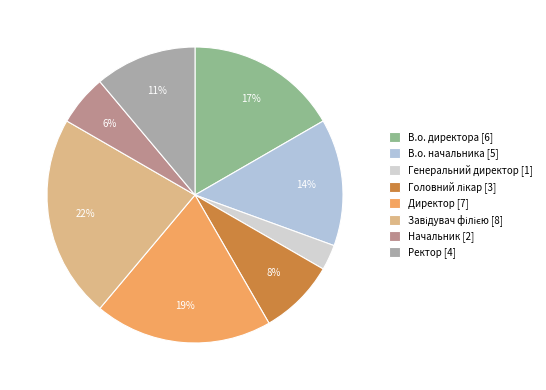

To the nearest percent, what is the difference between the largest and smallest slice percentages?

19%